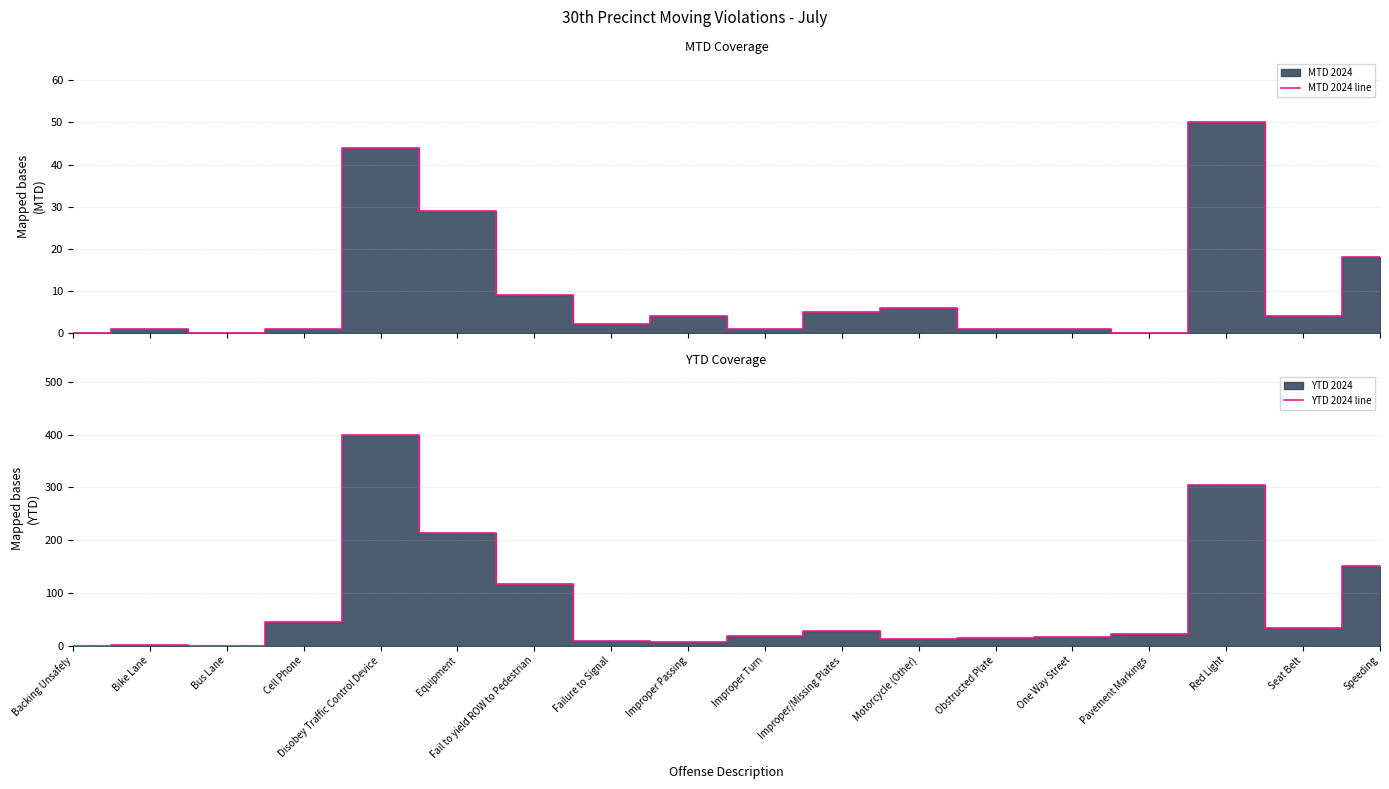

Reading left to right, list all the values displayed in this chart.

MTD 2024 line: 0	1	0	1	44	29	9	2	4	1	5	6	1	1	0	50	4	18
YTD 2024 line: 0	1	0	44	399	214	117	8	7	18	27	12	14	17	22	305	34	150